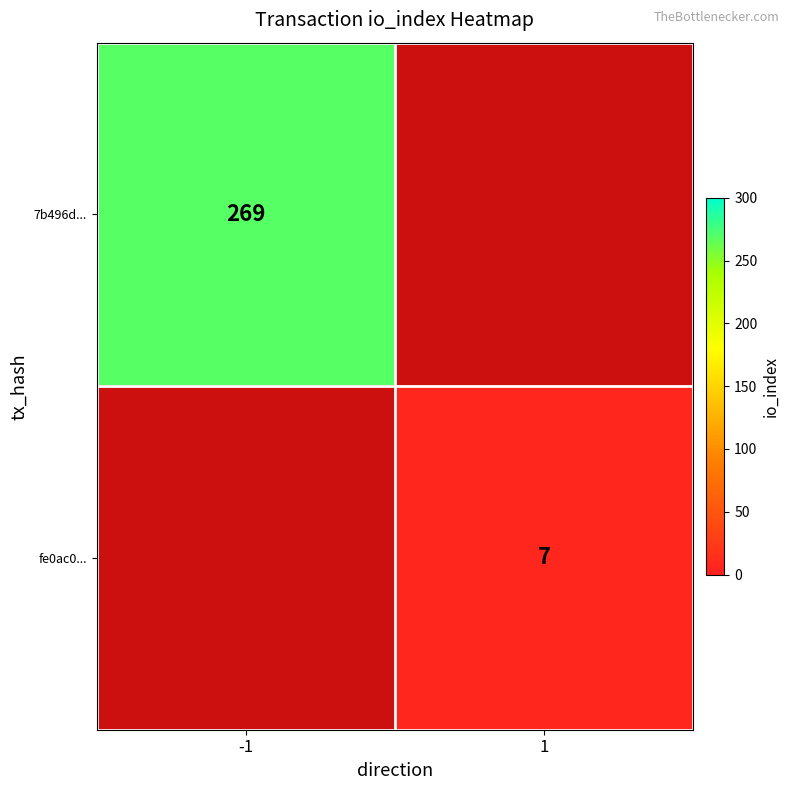

The value of fe0ac0... at 1 is 7. True or false?

True